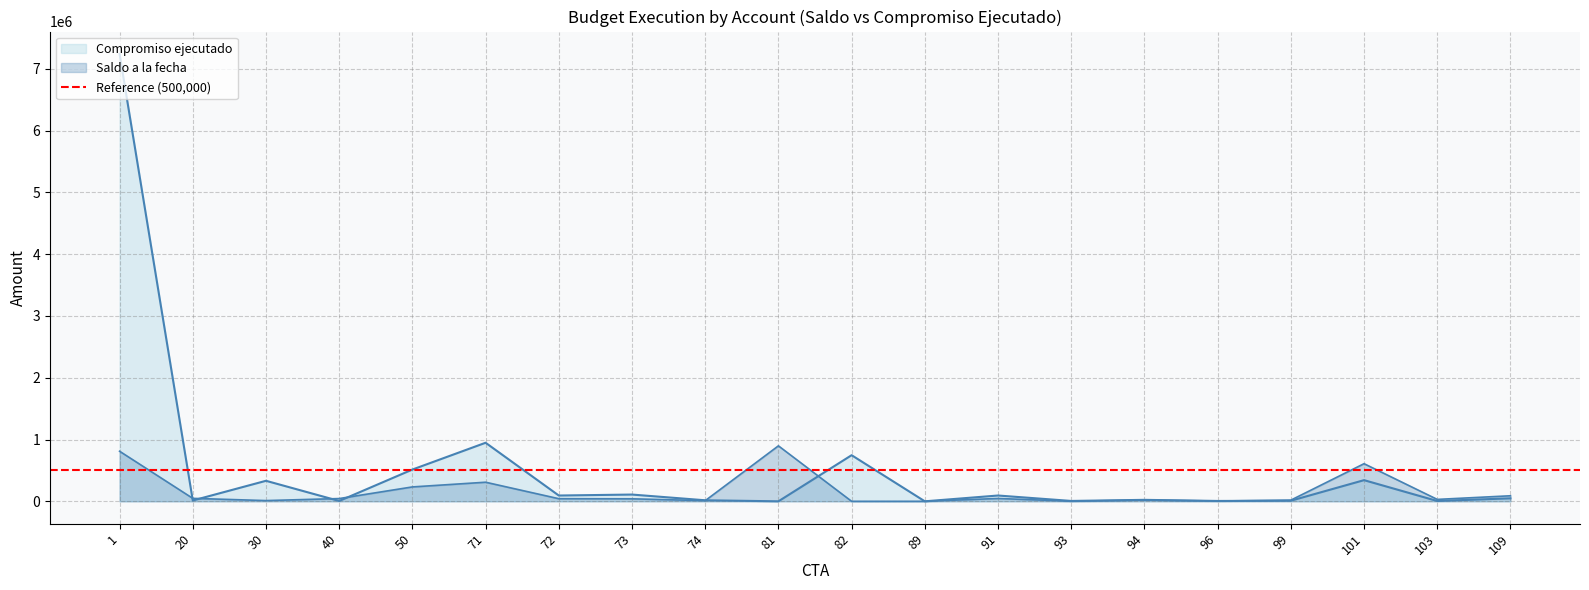

How many series are shown in this chart?

2